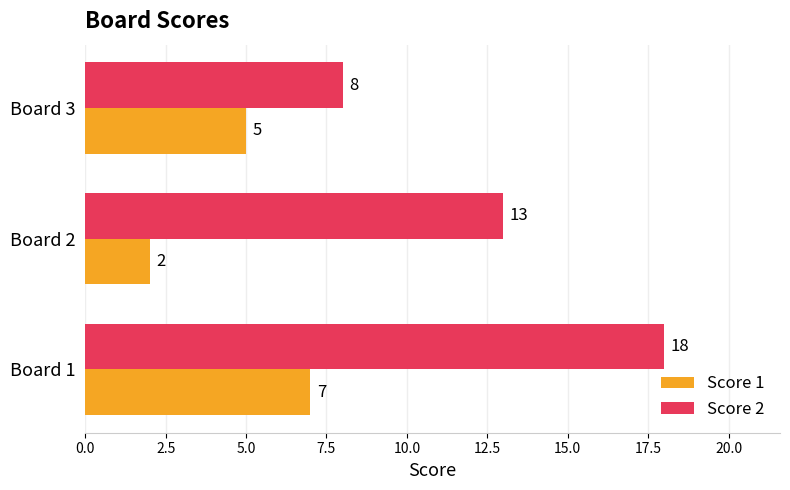

How many Score 2 values are between 8 and 18?

3